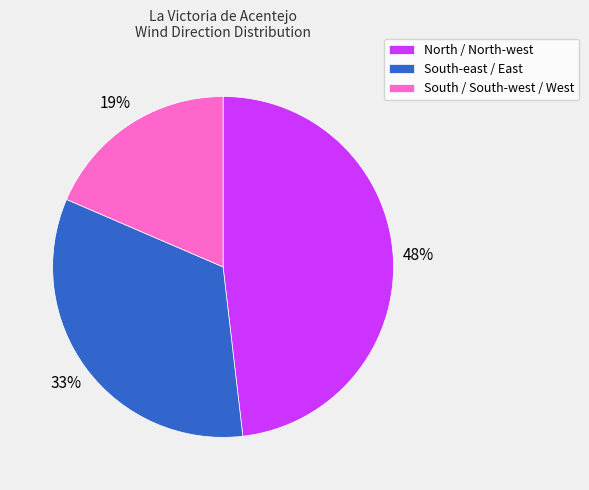

To the nearest percent, what is the combined percentage of North / North-west and South-east / East?

81%